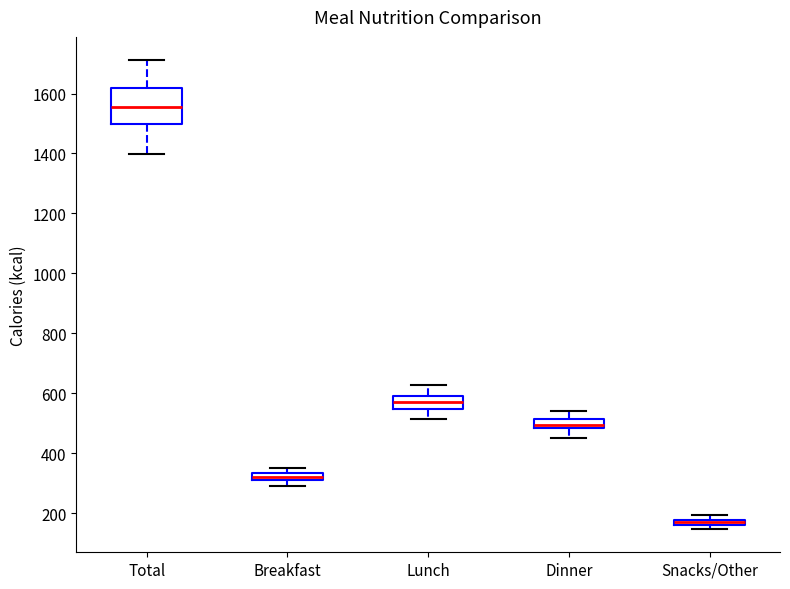

Which box's median line is the highest?

Total